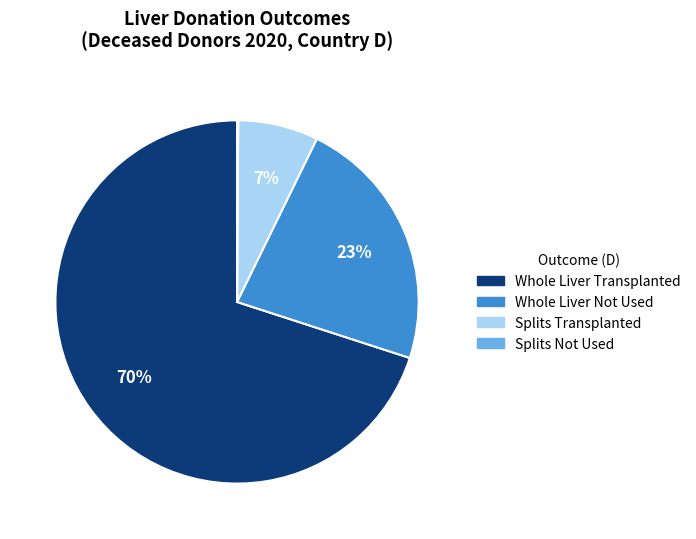

To the nearest percent, what is the average slice percentage?

25%